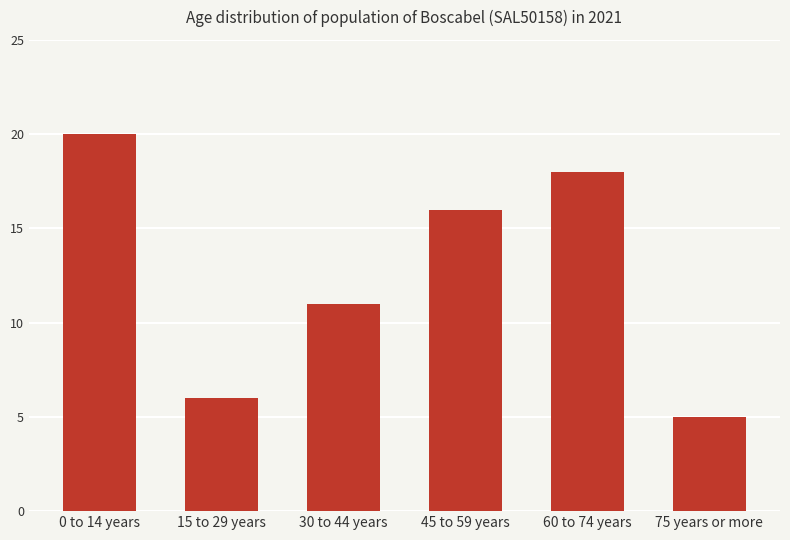

Reading left to right, what are all the values shown in this chart?

20	6	11	16	18	5